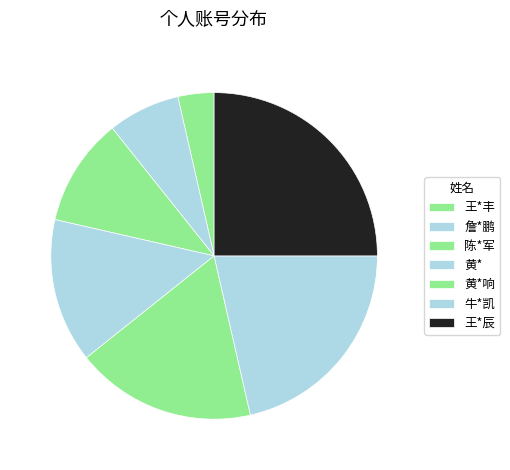

How many slices are in this pie chart?

7